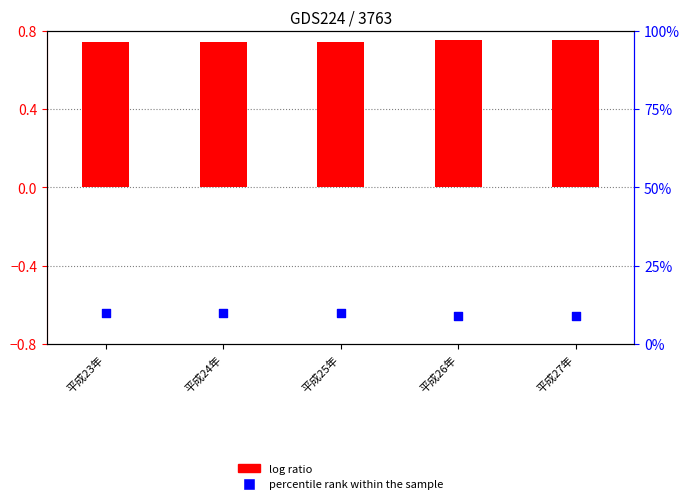

Is the value of percentile rank within the sample at 平成24年 greater than the value of log ratio at 平成26年?

Yes